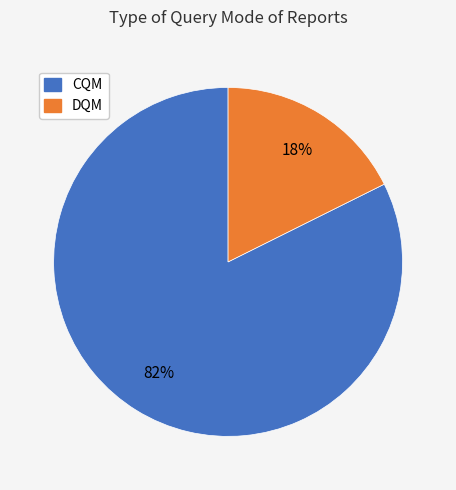

Which has a higher value, DQM or CQM?

CQM